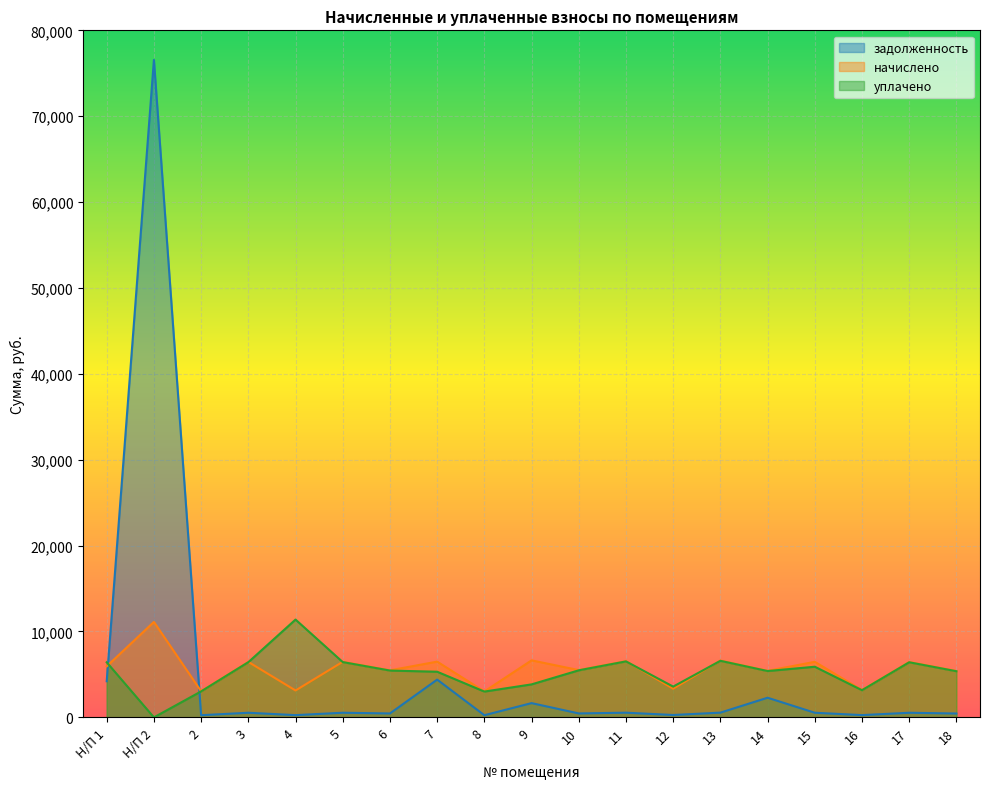

What are all the series names shown in the legend?

задолженность, начислено, уплачено